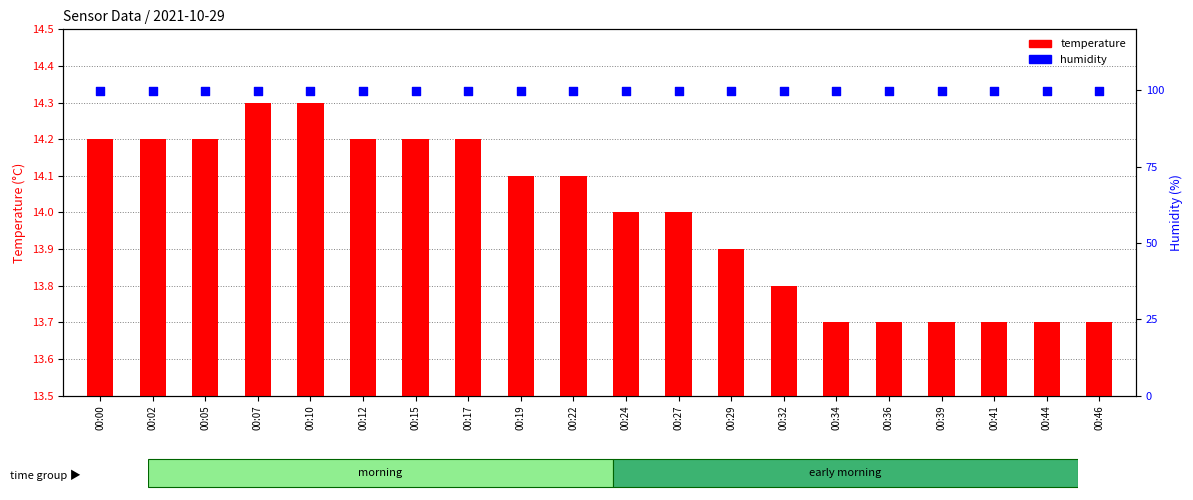

Which series contains the highest Y value?

humidity